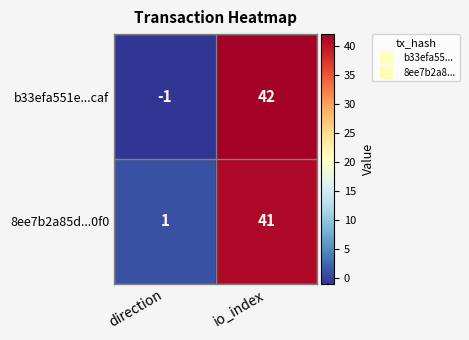

At io_index, list the series in order from largest to smallest.

b33efa551e...caf, 8ee7b2a85d...0f0